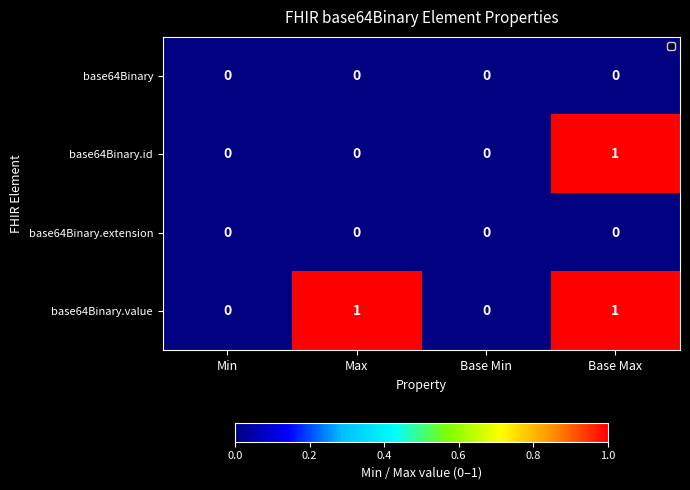

At which category is the sum across all series the highest?

Base Max